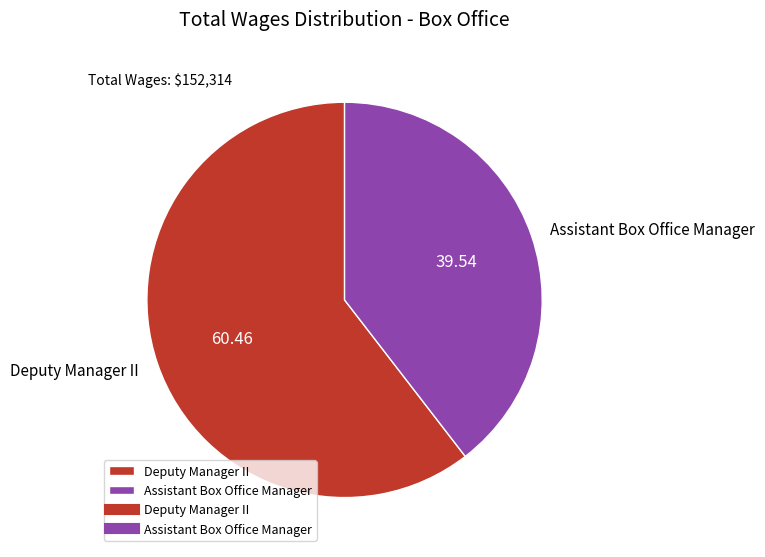

Which category has the biggest portion of the pie?

Deputy Manager II